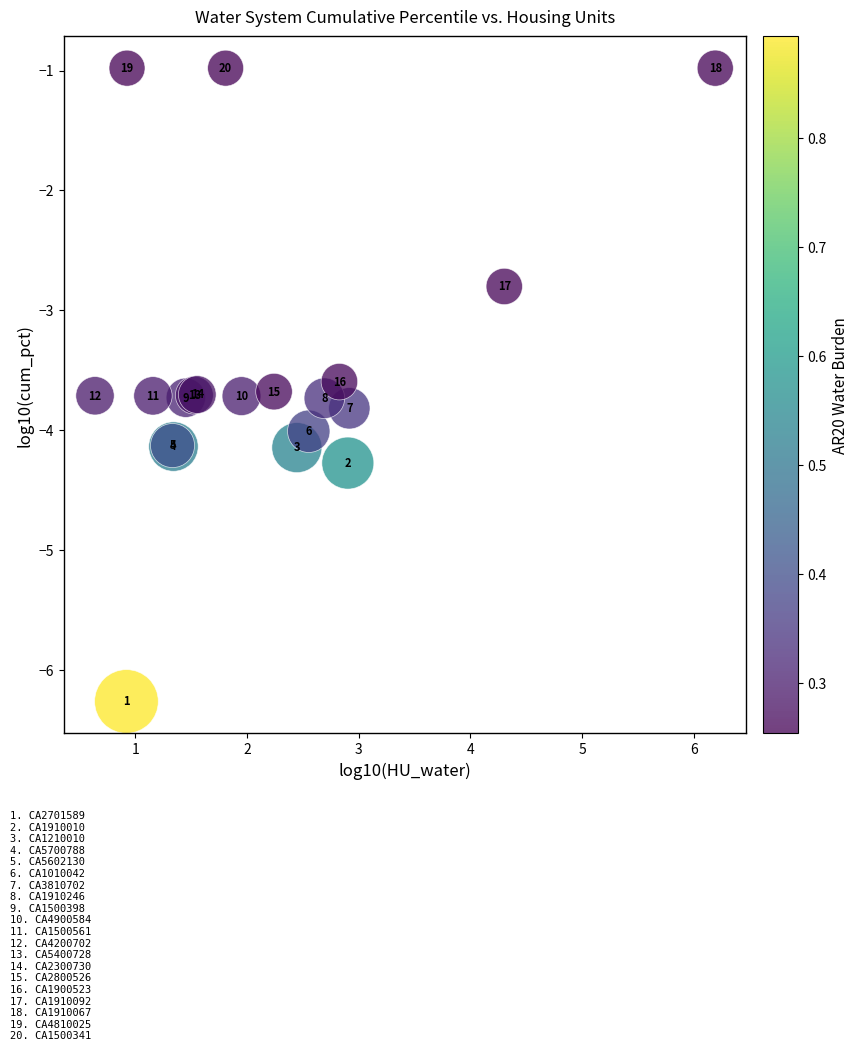

What Y value in the scatter plot is closest to -3?

-2.8